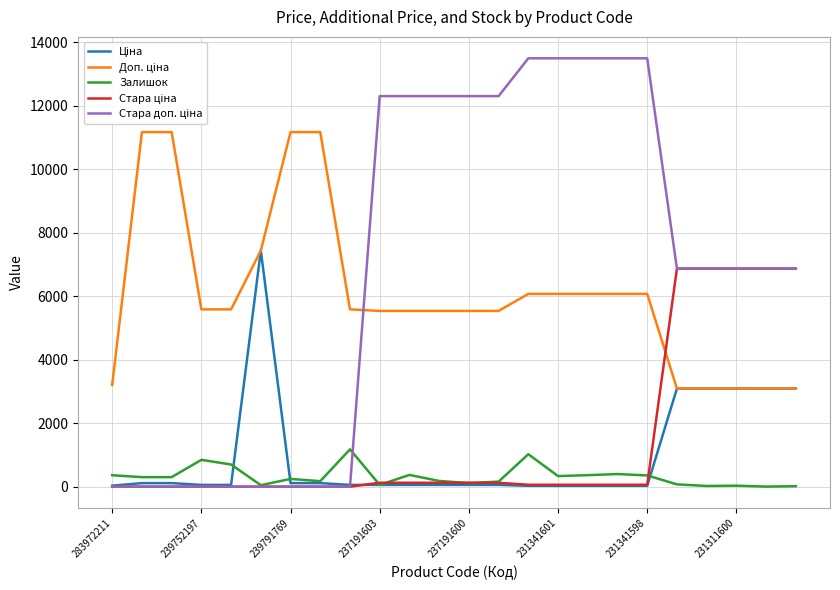

Does the chart display data point markers on the line(s)?

No